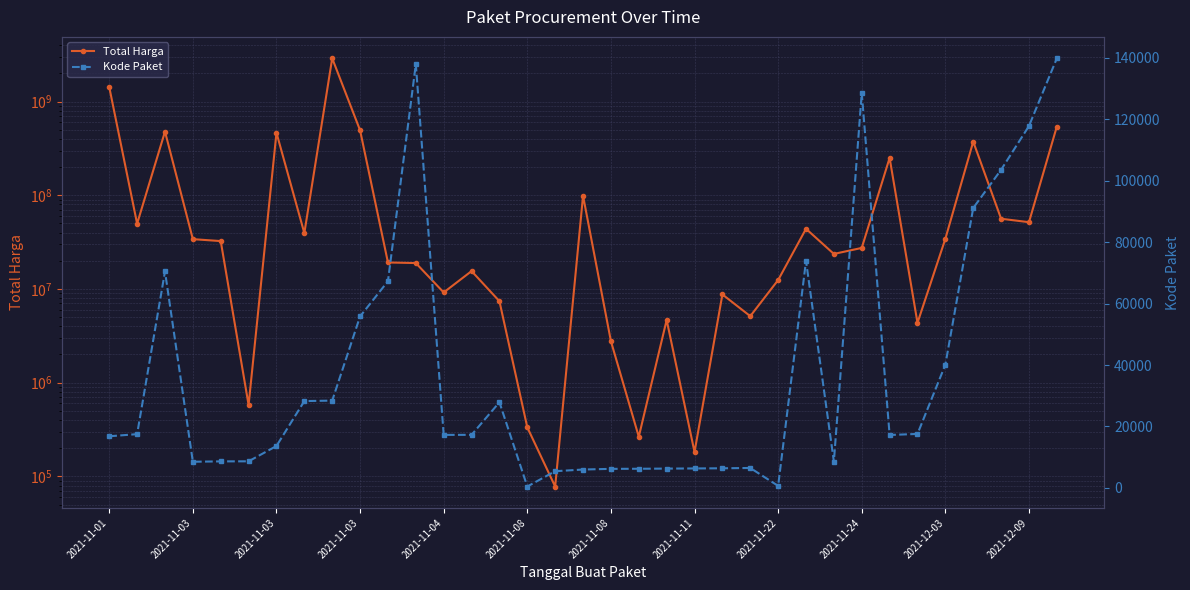

What is the value of the Total Harga point at the 15th from the left?

7401240